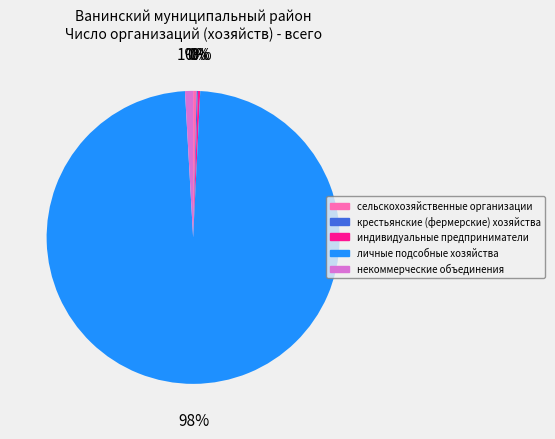

Is there a majority slice in this chart?

Yes